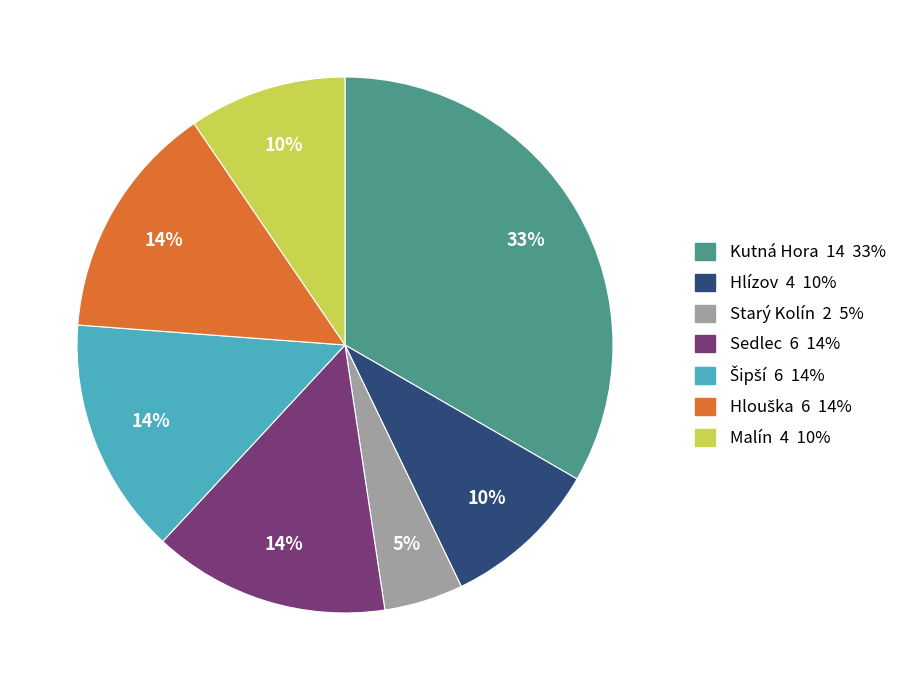

To the nearest percent, what percentage of the pie is Starý Kolín?

5%